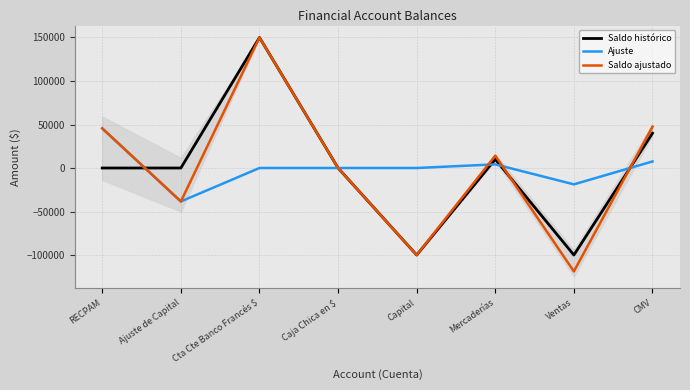

At RECPAM, list the series in order from largest to smallest.

Ajuste, Saldo ajustado, Saldo histórico